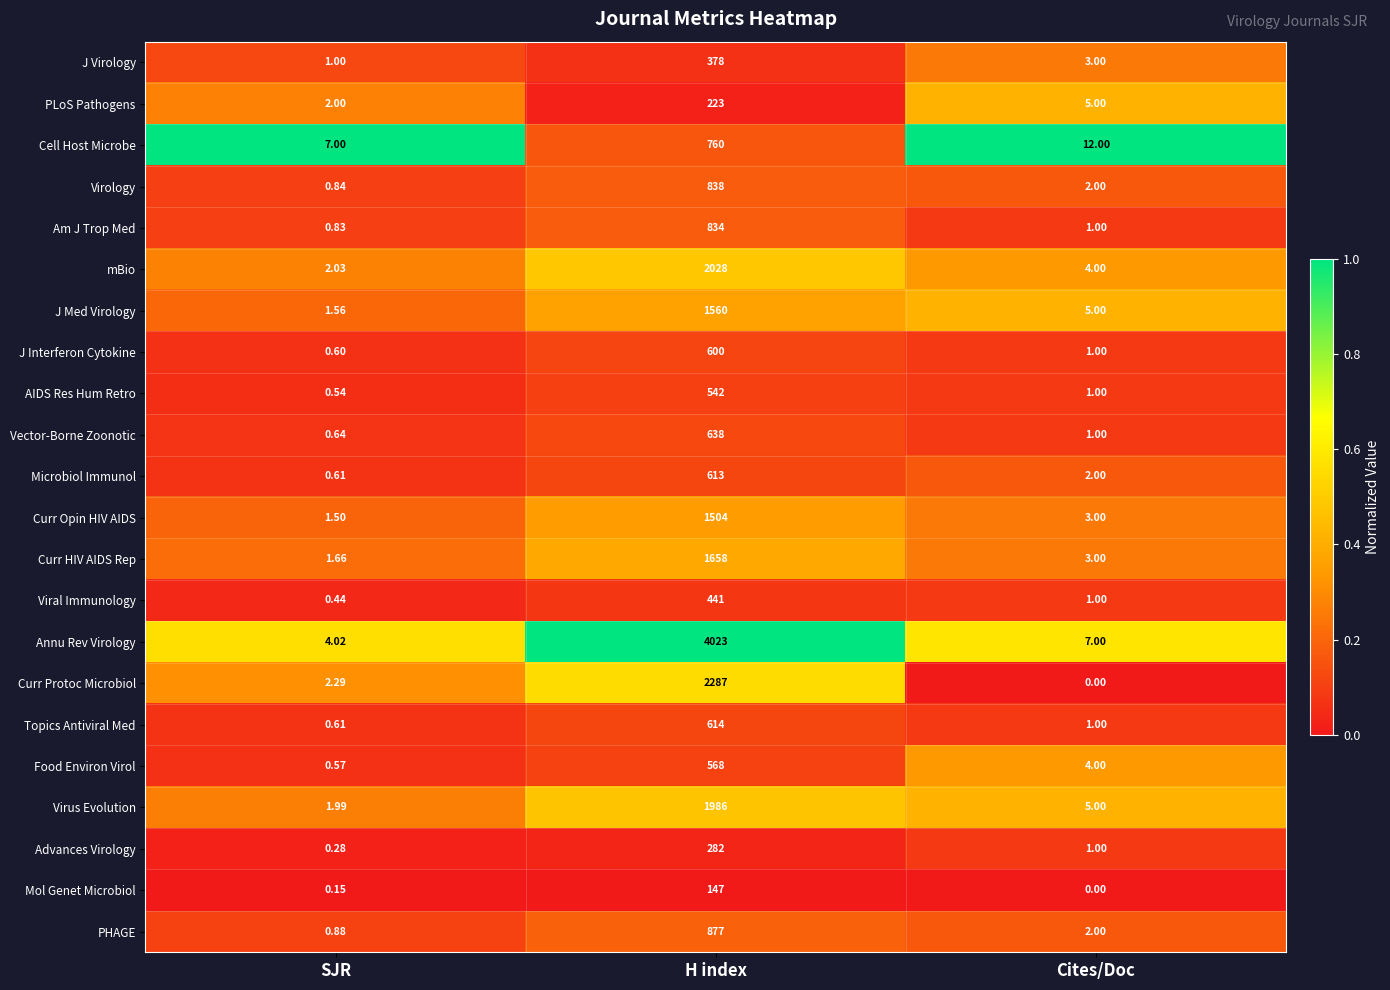

Where is J Interferon Cytokine nearest to the value 300?

Cites/Doc